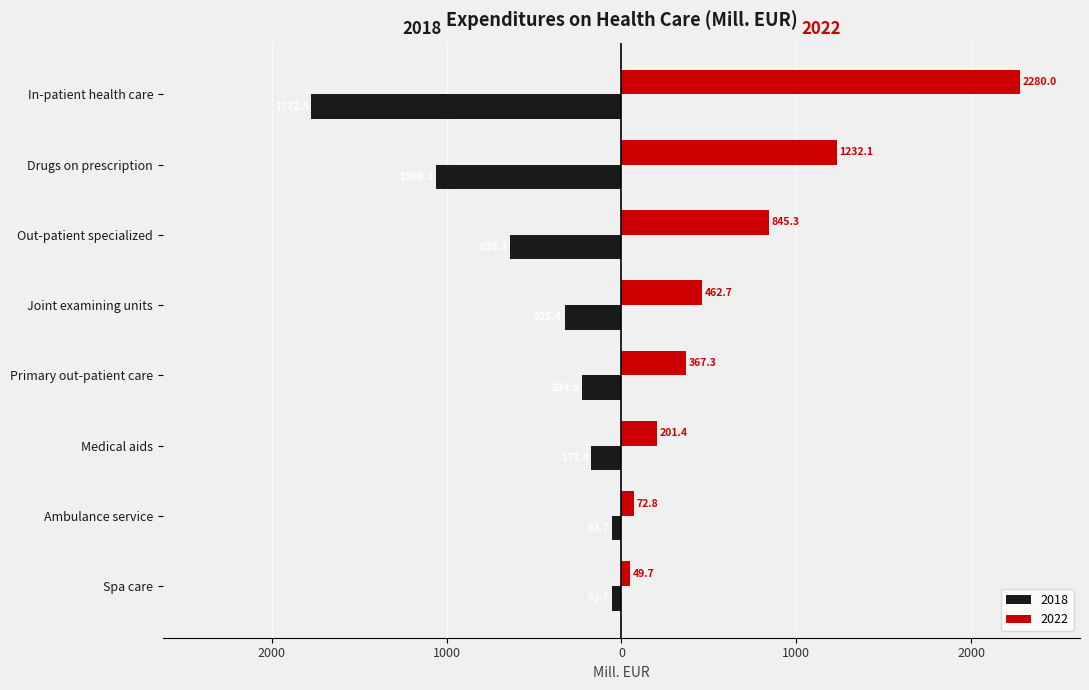

What are all the series names shown in the legend?

2018, 2022